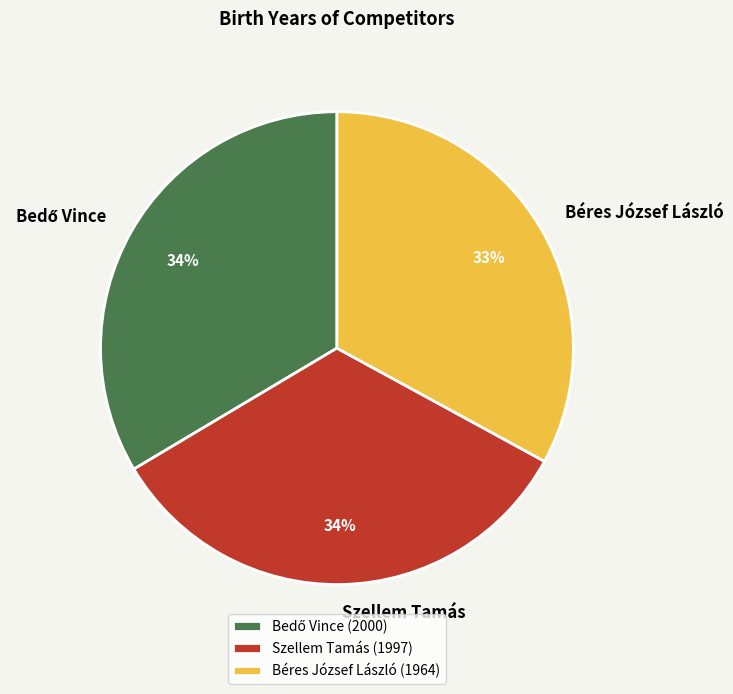

To the nearest percent, what is the difference between the largest and smallest slice percentages?

1%